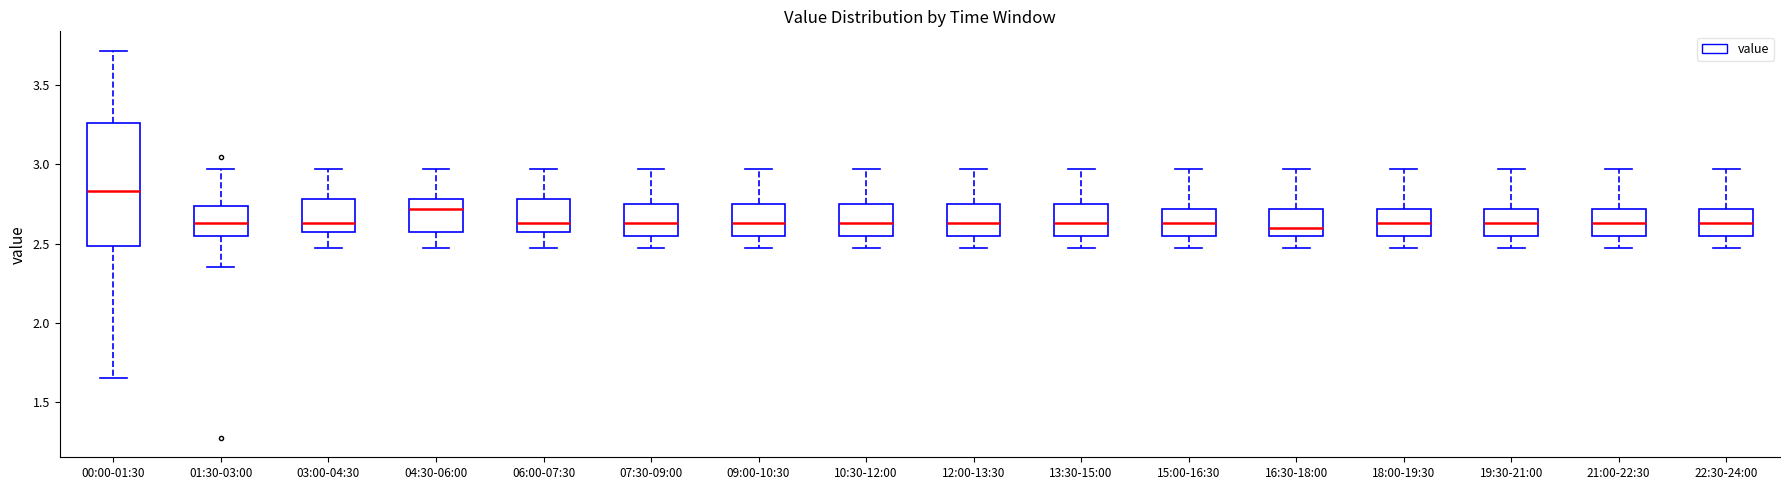

Which box is the tallest, from its lower edge to its upper edge?

00:00-01:30